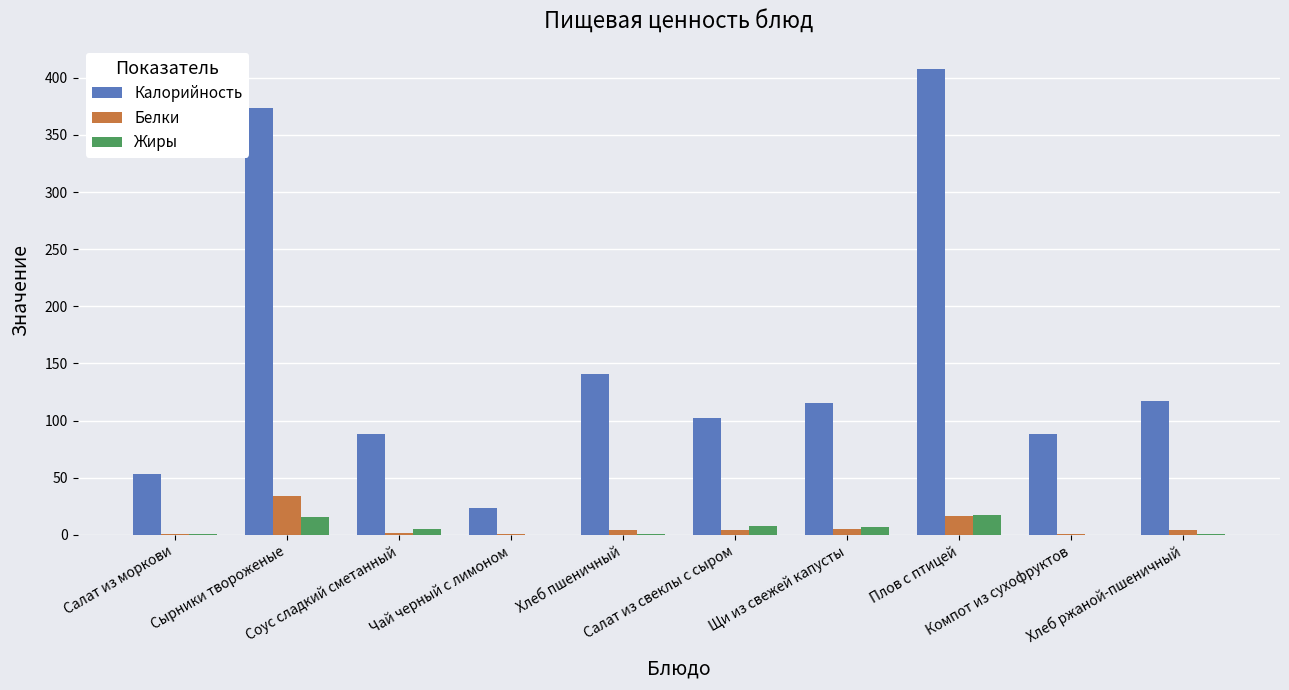

What is the maximum value for Жиры?

17.0